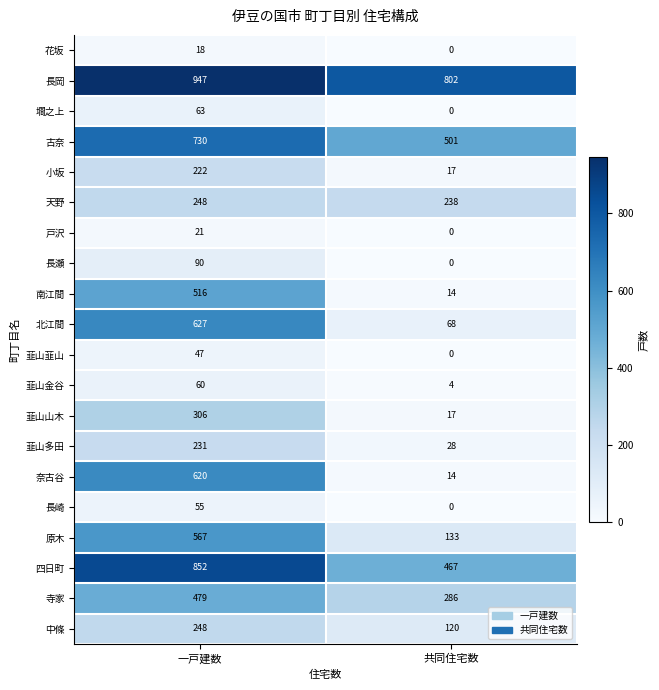

At which category is the sum across all series the highest?

一戸建数